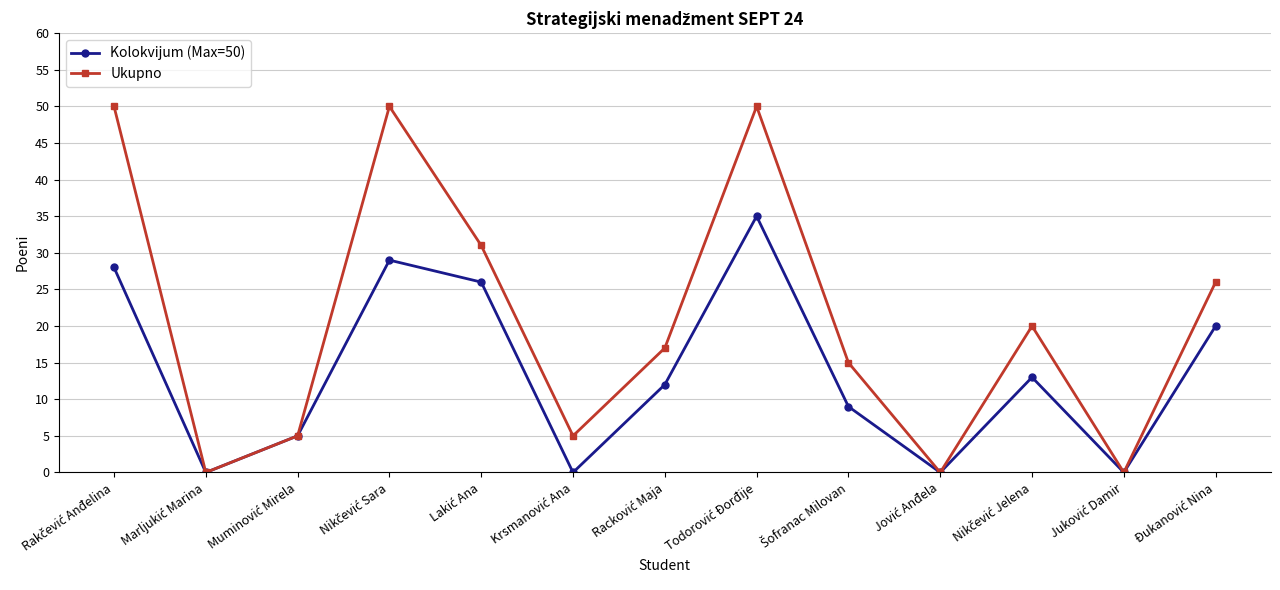

True or false: Ukupno has more than 0 interior local peaks.

True